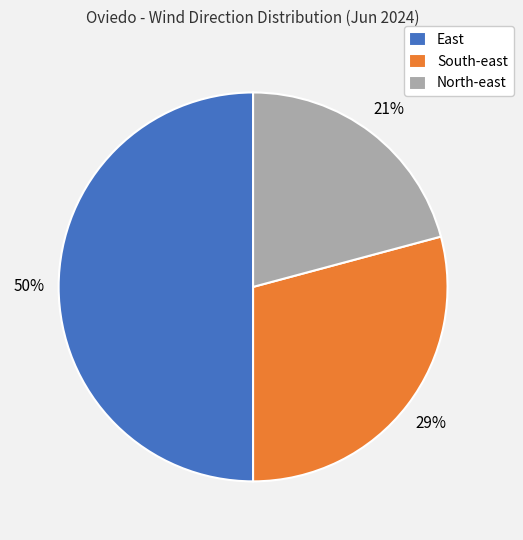

Is North-east the majority of the pie?

No